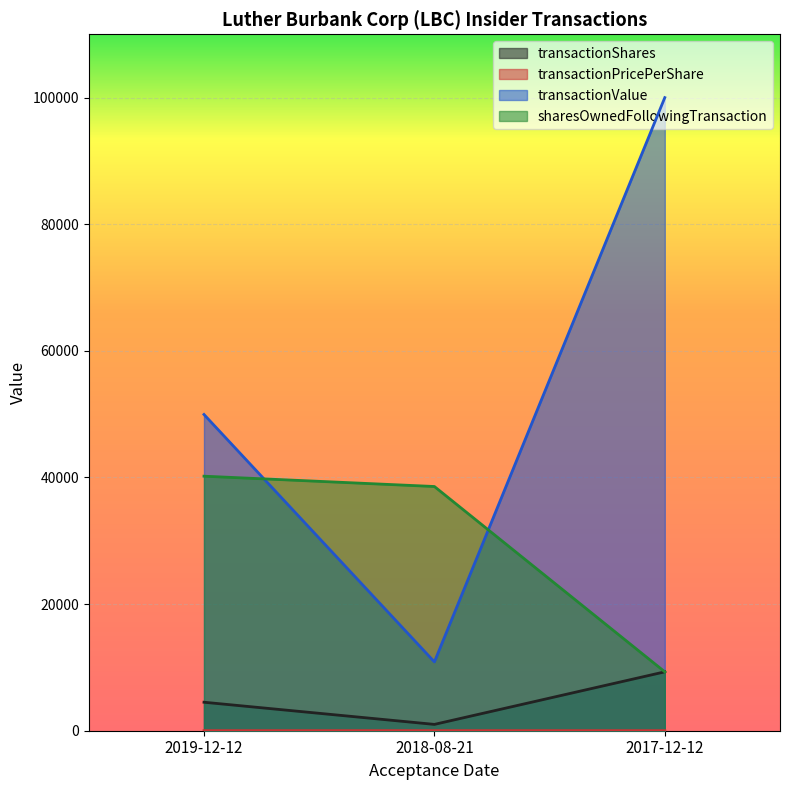

Reading right to left, what are all the values shown in this chart?

transactionShares: 2017-12-12=9302.0	2018-08-21=1000.0	2019-12-12=4500.0
transactionPricePerShare: 2017-12-12=10.8	2018-08-21=10.9	2019-12-12=11.1
transactionValue: 2017-12-12=99997.0	2018-08-21=10870.0	2019-12-12=49950.0
sharesOwnedFollowingTransaction: 2017-12-12=9302.0	2018-08-21=38574.0	2019-12-12=40203.0